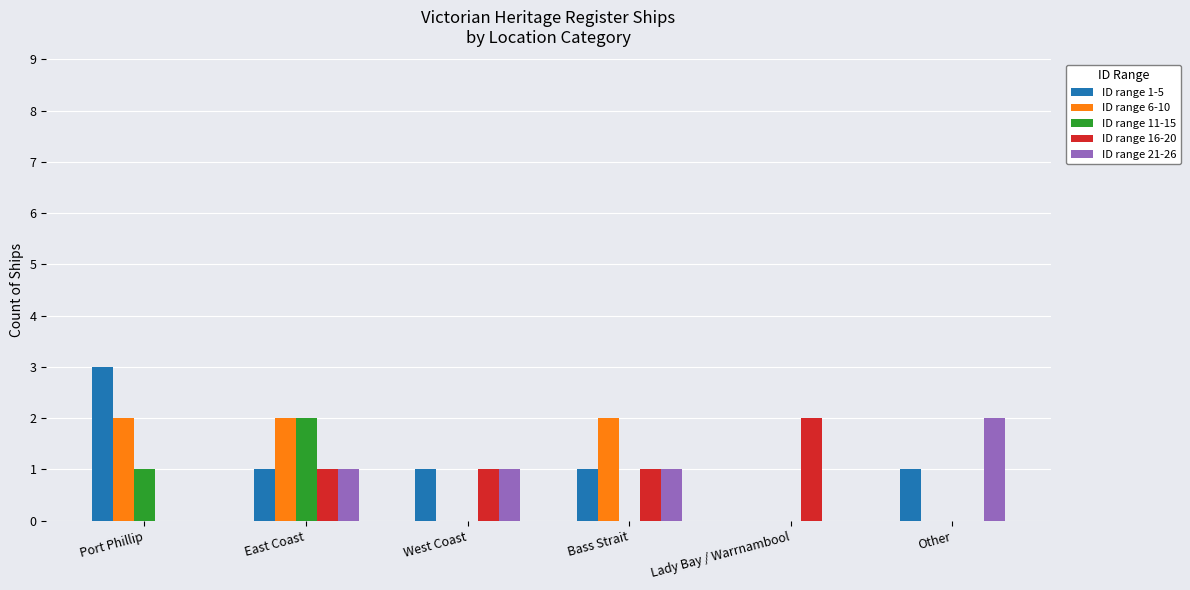

At which category is the sum across all series the highest?

East Coast